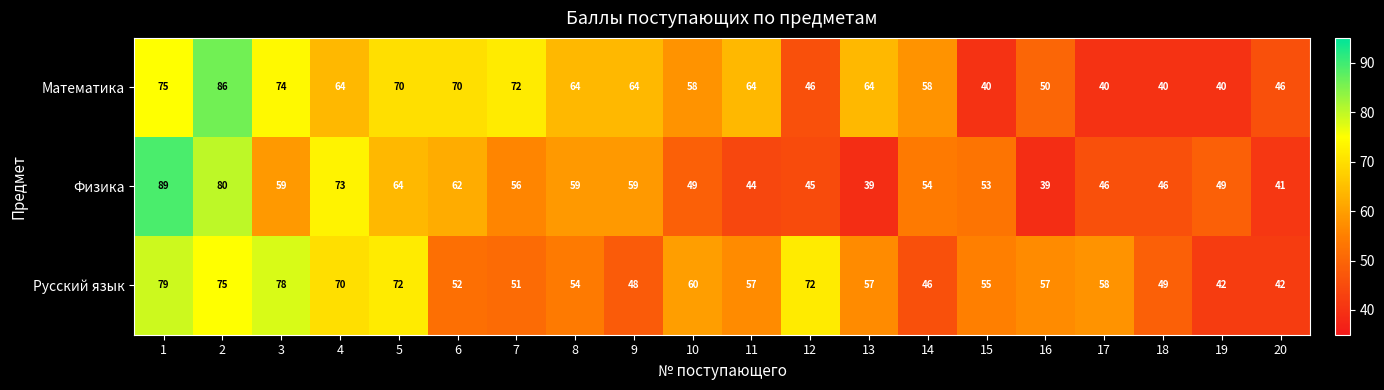

List the series in order of their peak value, lowest first.

Русский язык, Математика, Физика